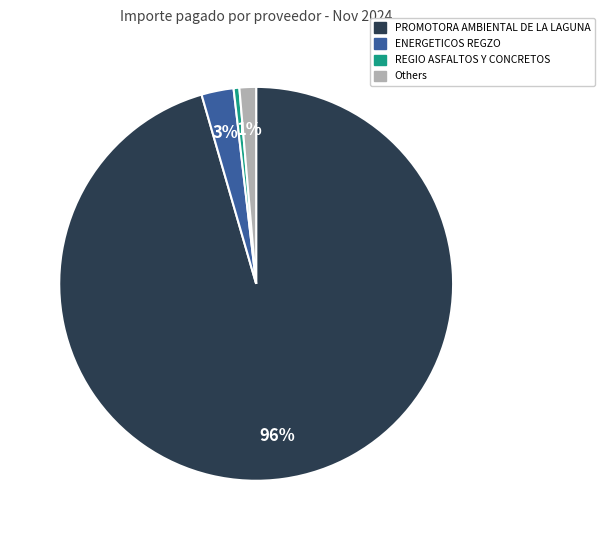

Is there any slice that represents more than half of the pie?

Yes